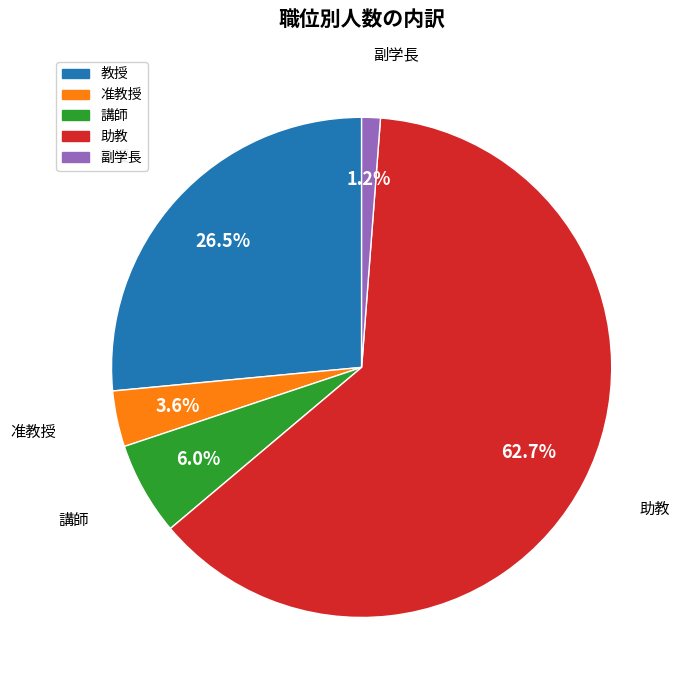

What is the smallest slice in the pie chart?

副学長